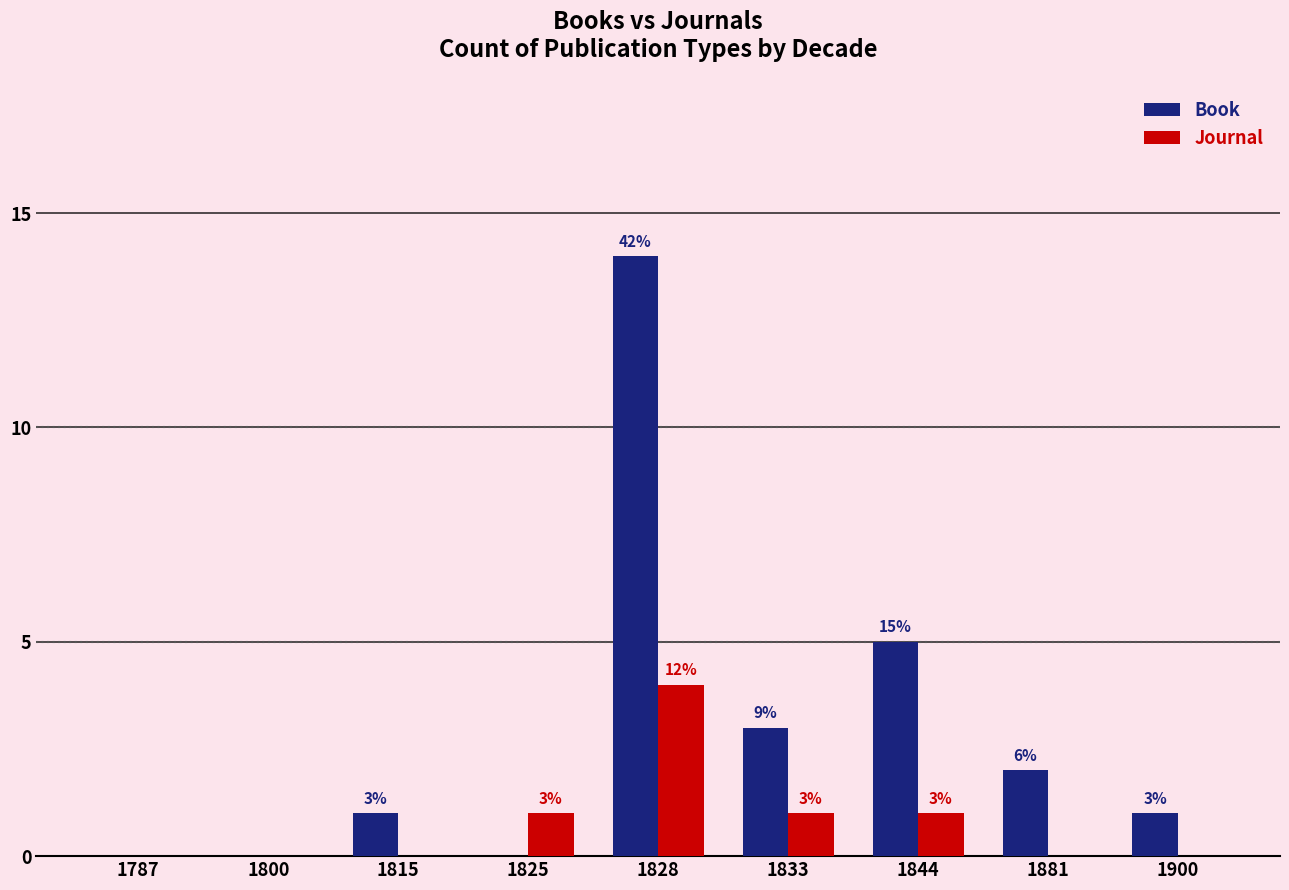

How many Journal values are between 0 and 1?

8